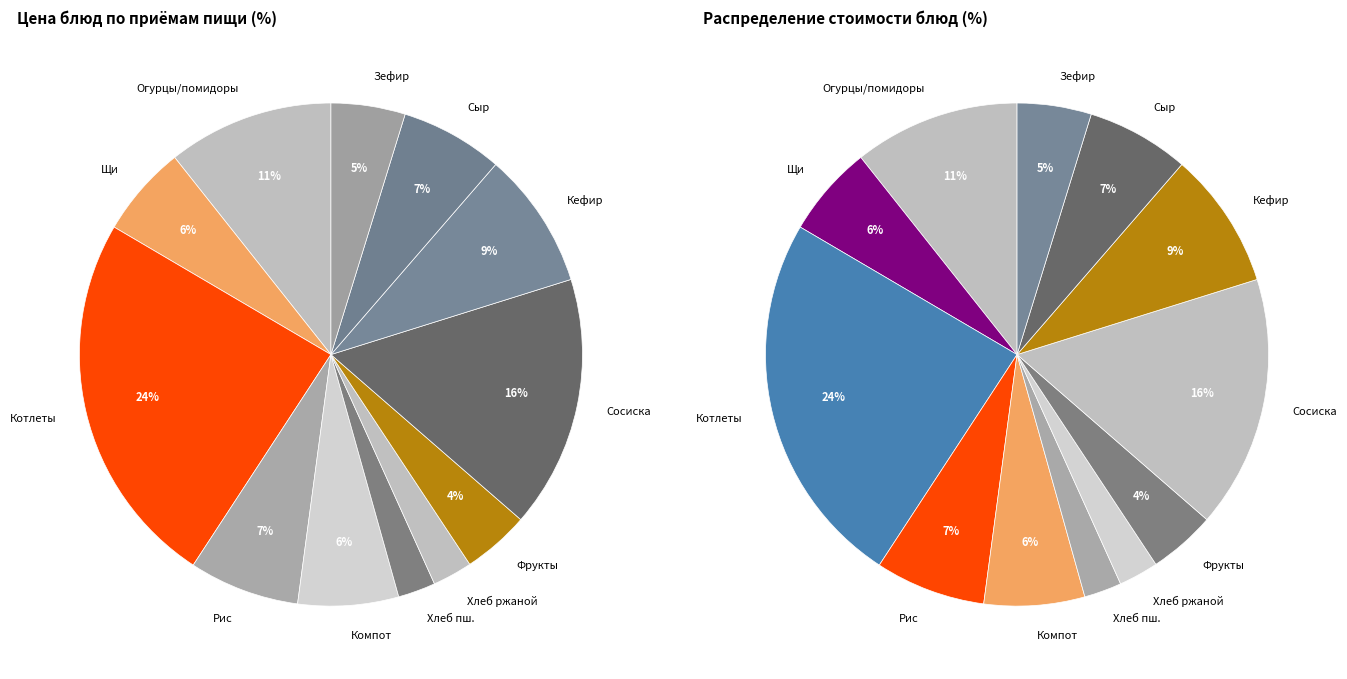

Does any single category account for the majority?

No